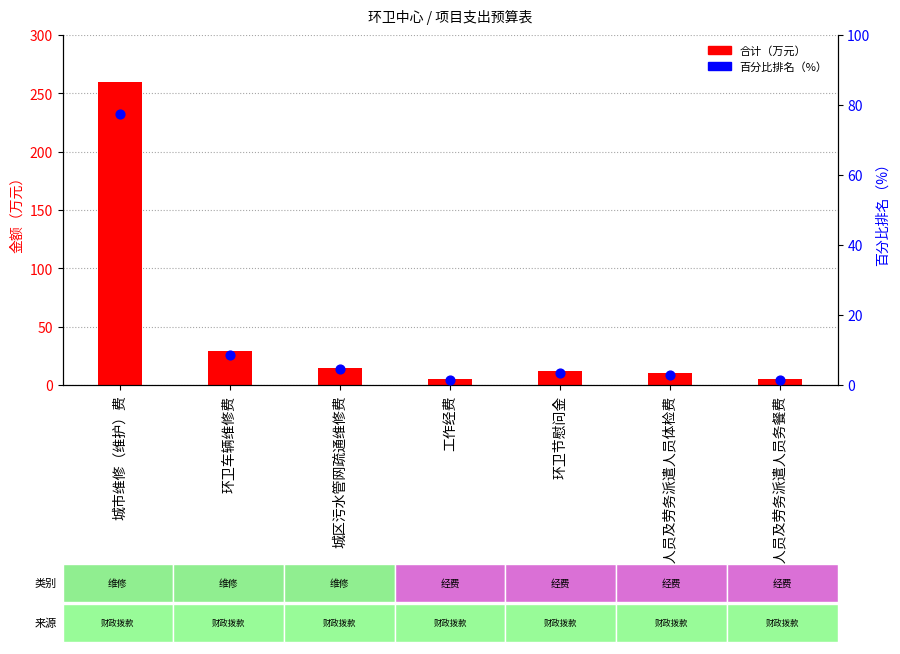

What is the total value across all series at 编外人员及劳务派遣人员体检费?

13.0